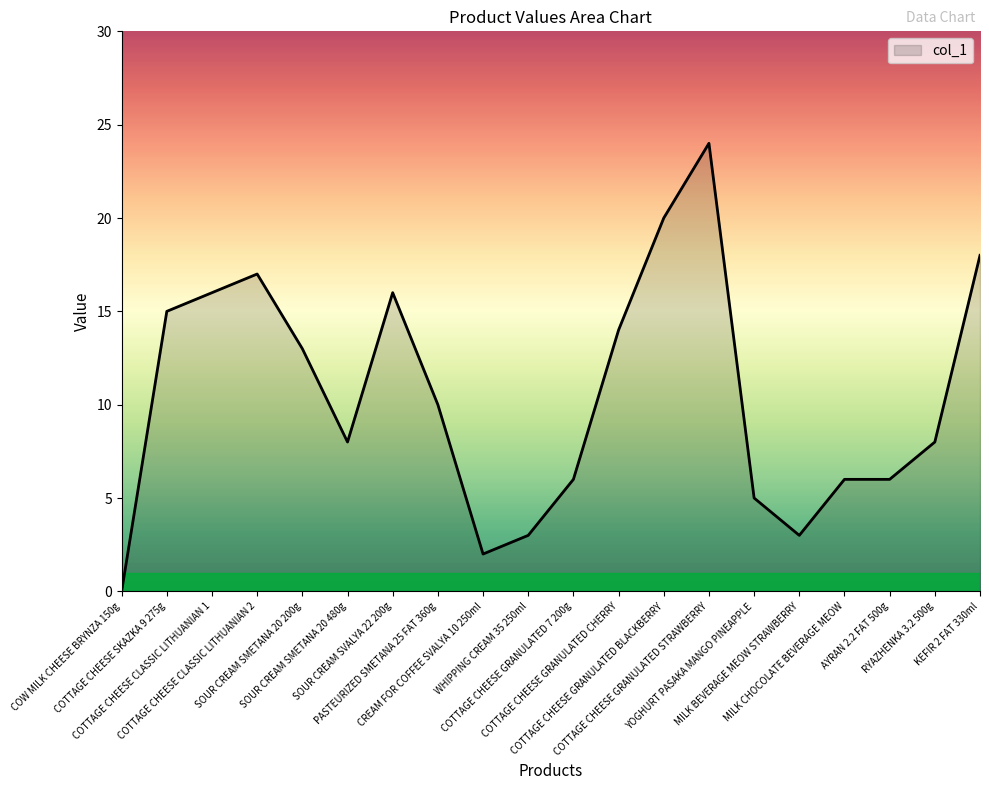

Reading right to left, list all the values displayed in this chart.

KEFIR 2 FAT 330ml=18	RYAZHENKA 3.2 500g=8	AYRAN 2.2 FAT 500g=6	MILK CHOCOLATE BEVERAGE MEOW=6	MILK BEVERAGE MEOW STRAWBERRY=3	YOGHURT PASAKA MANGO PINEAPPLE=5	COTTAGE CHEESE GRANULATED STRAWBERRY=24	COTTAGE CHEESE GRANULATED BLACKBERRY=20	COTTAGE CHEESE GRANULATED CHERRY=14	COTTAGE CHEESE GRANULATED 7 200g=6	WHIPPING CREAM 35 250ml=3	CREAM FOR COFFEE SVALYA 10 250ml=2	PASTEURIZED SMETANA 25 FAT 360g=10	SOUR CREAM SVALYA 22 200g=16	SOUR CREAM SMETANA 20 480g=8	SOUR CREAM SMETANA 20 200g=13	COTTAGE CHEESE CLASSIC LITHUANIAN 2=17	COTTAGE CHEESE CLASSIC LITHUANIAN 1=16	COTTAGE CHEESE SKAZKA 9 275g=15	COW MILK CHEESE BRYNZA 150g=0